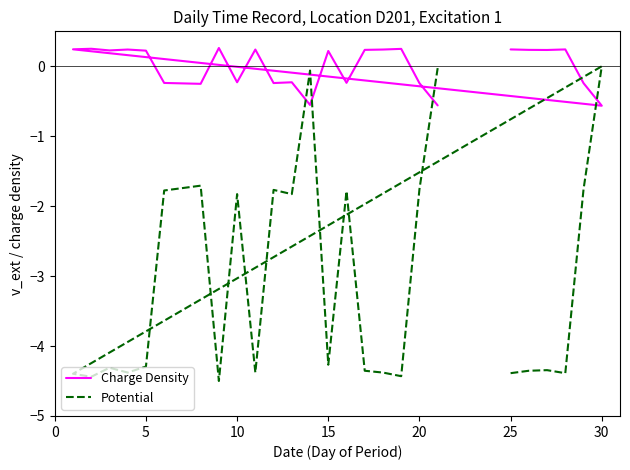

Which series has the largest range (max minus min)?

Potential